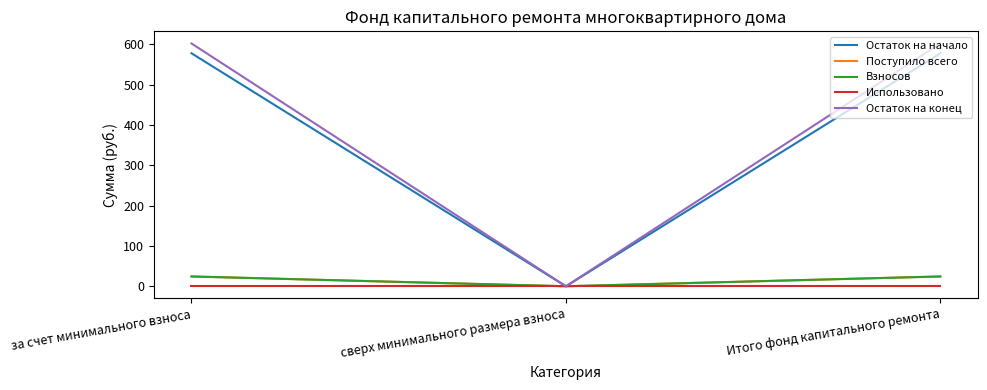

Is the value of Взносов at за счет минимального взноса greater than the value of Остаток на конец at Итого фонд капитального ремонта?

No